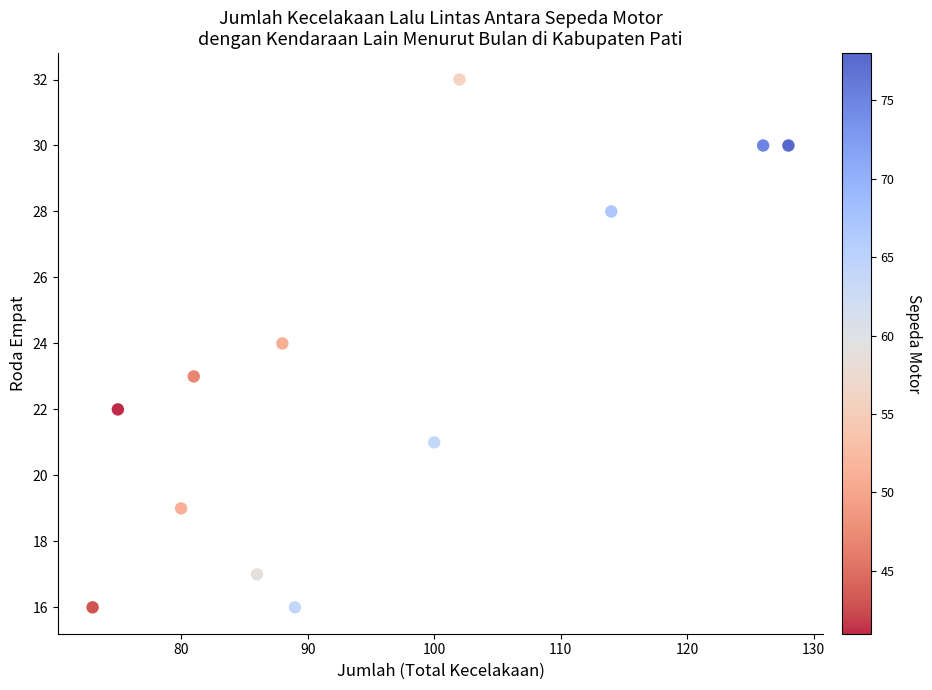

What is the average X value?

95